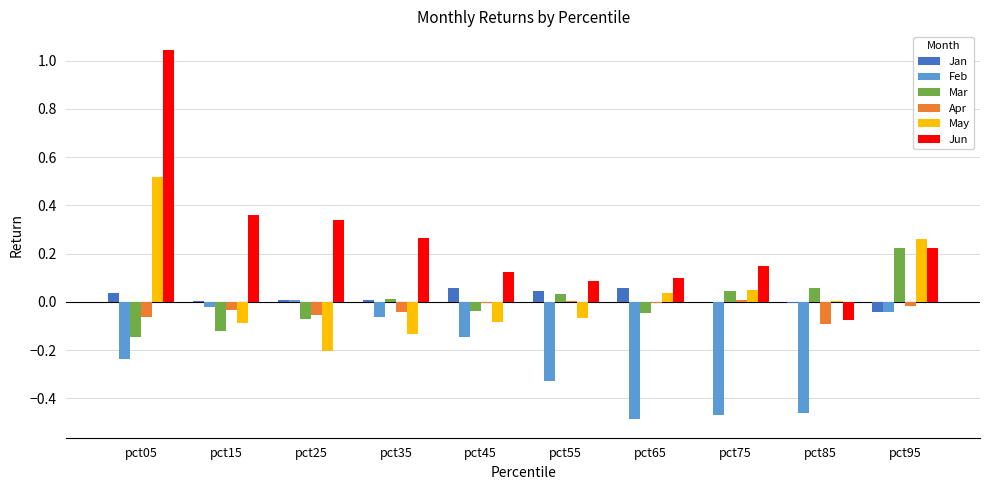

The Jan series shows 0.0 at pct75. True or false?

True